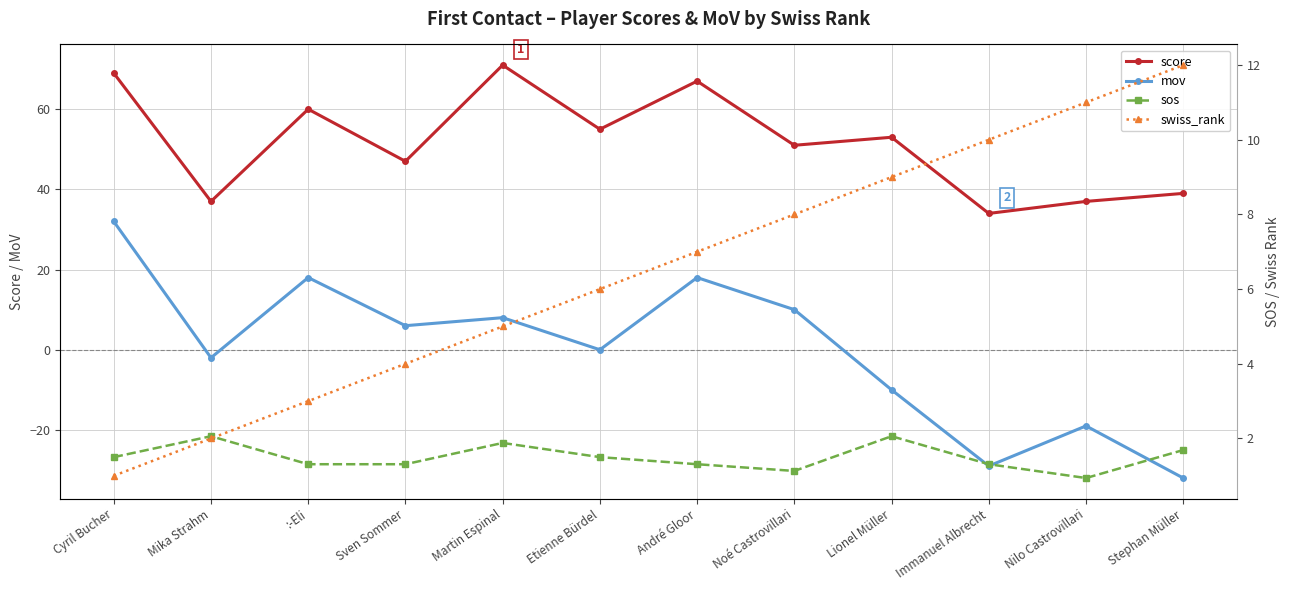

What are all the series names shown in the legend?

score, mov, sos, swiss_rank